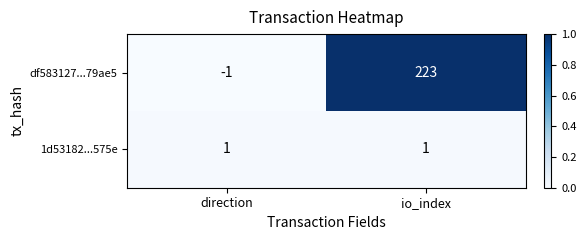

At which category is the sum across all series the highest?

io_index